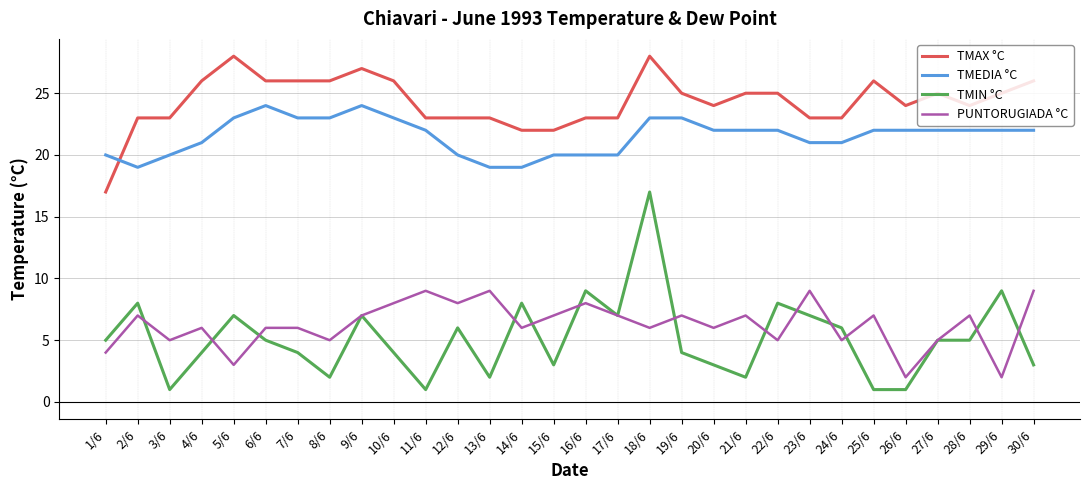

Which series has the largest range (max minus min)?

TMIN °C